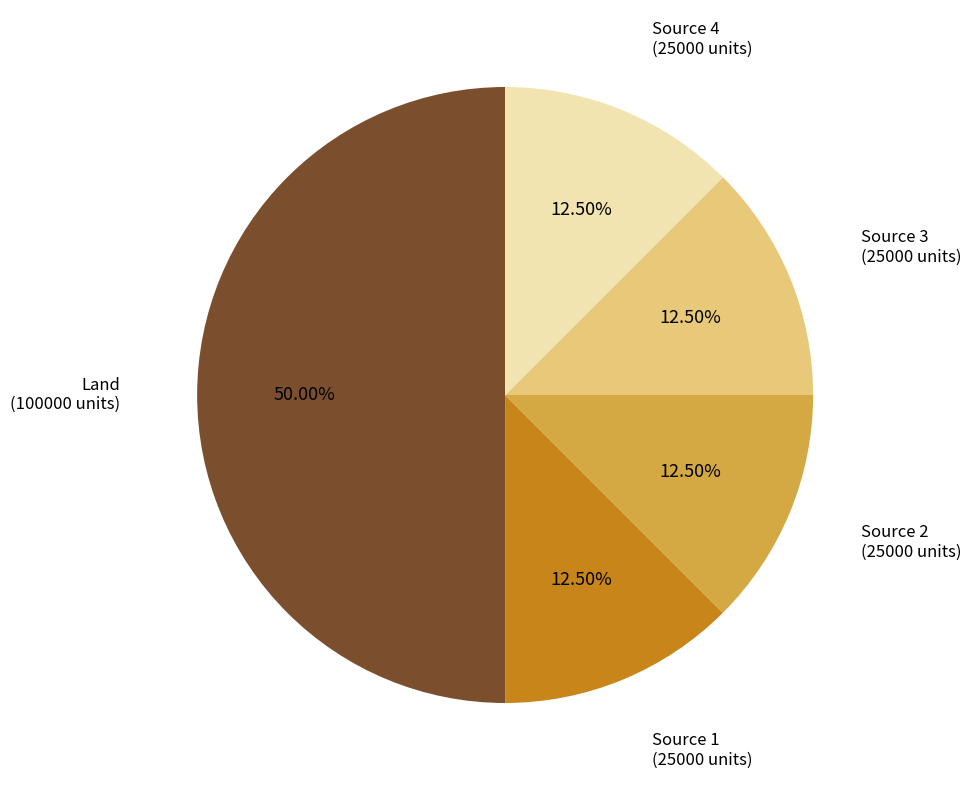

What is the largest slice in the pie chart?

Land